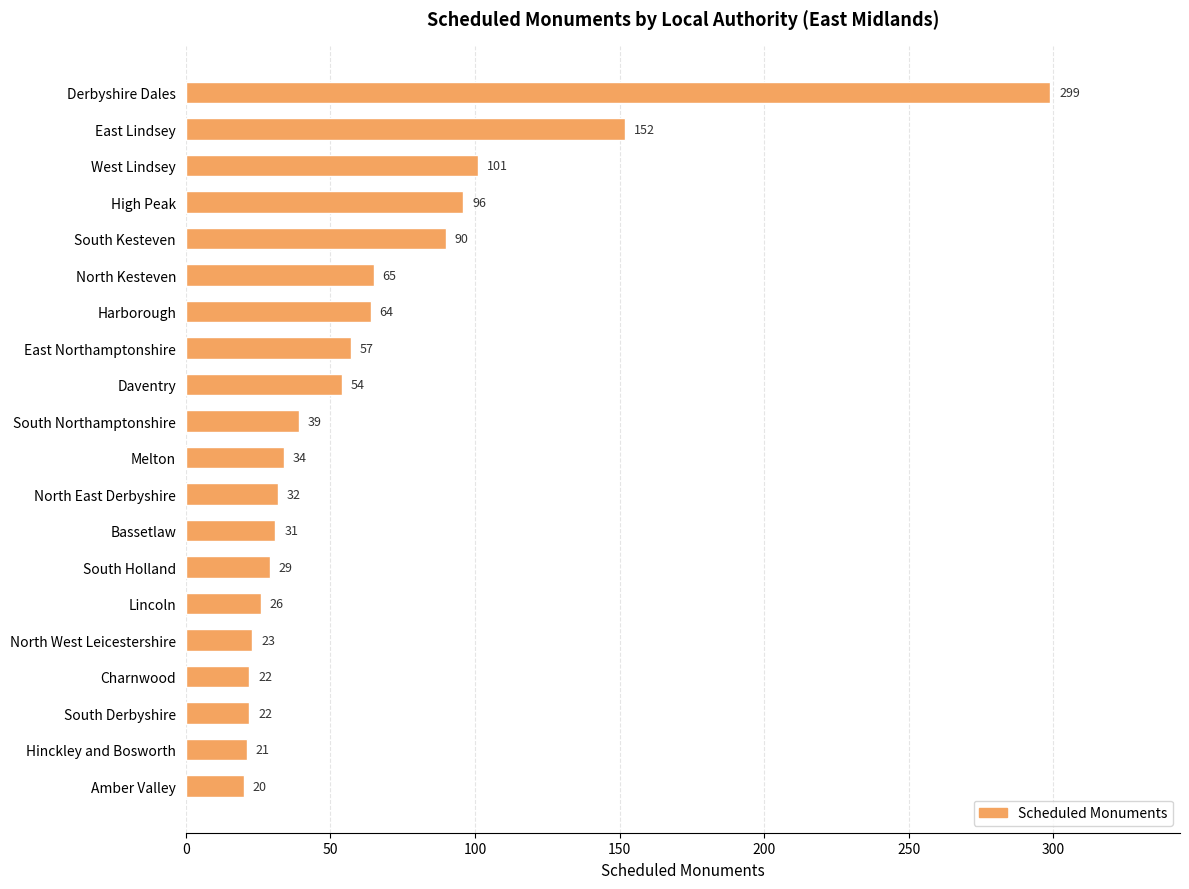

What is the difference between the maximum and minimum values?

279